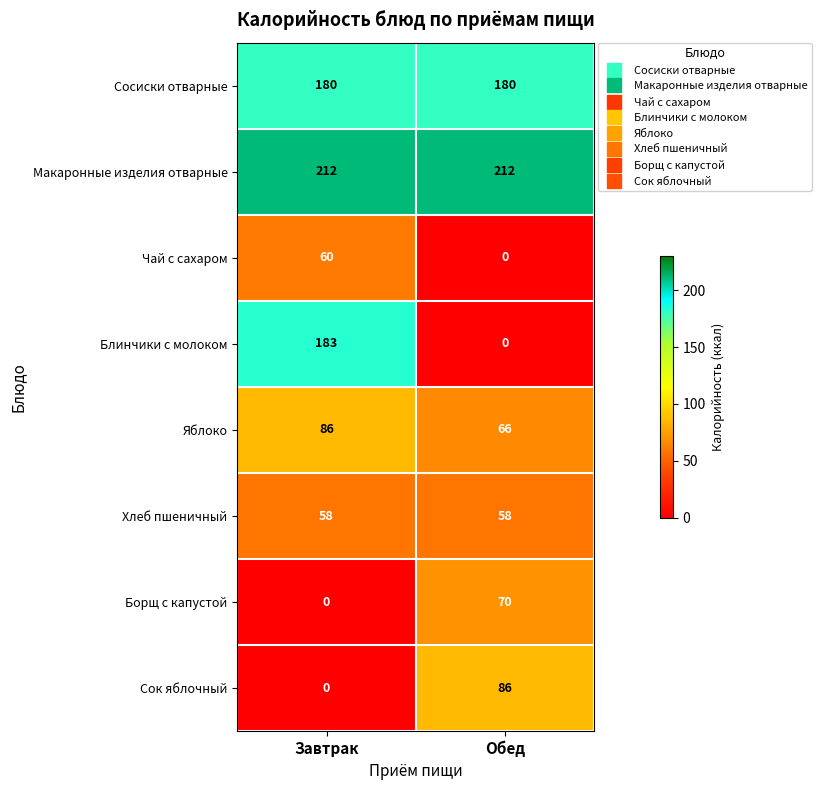

What is the average value of the Блинчики с молоком series?

92